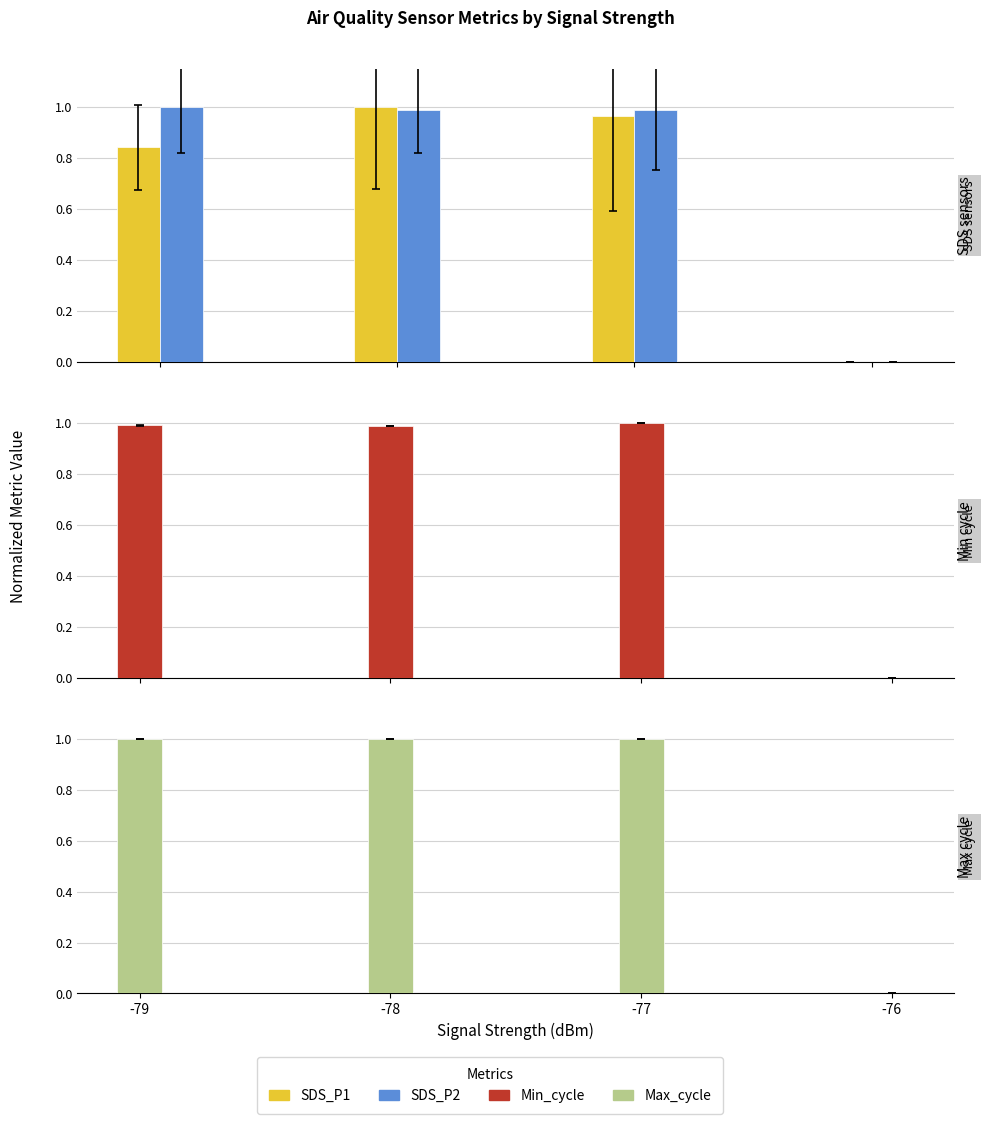

What are all the series names shown in the legend?

SDS_P1, SDS_P2, Min_cycle, Max_cycle